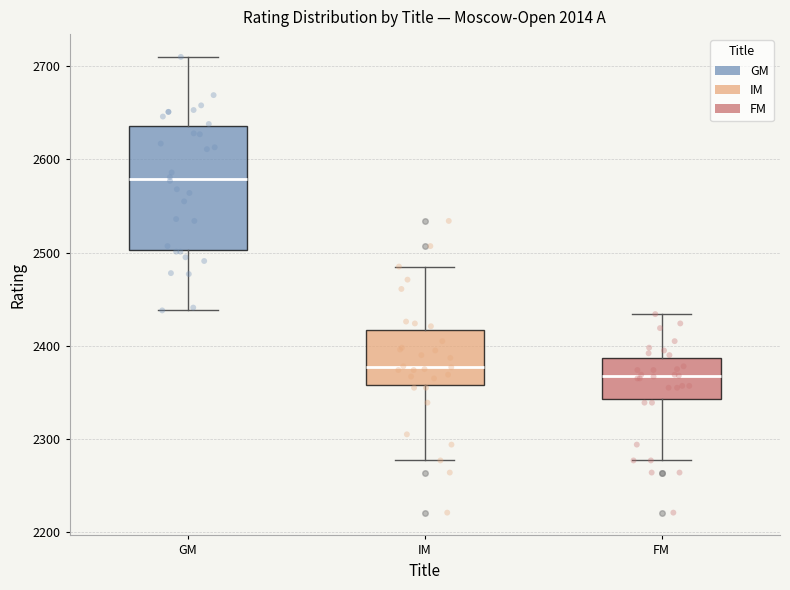

Reading left to right, transcribe this box plot: for each box, give where its median line is, the range the box spans, and where its two whiskers end, as read against the y-axis. The values are not printed on the chart, so give them approximately, as read against the axis.

GM: median 2580, box 2500 to 2640, whiskers 2440 to 2710
IM: median 2380, box 2360 to 2420, whiskers 2280 to 2490
FM: median 2370, box 2340 to 2390, whiskers 2280 to 2430